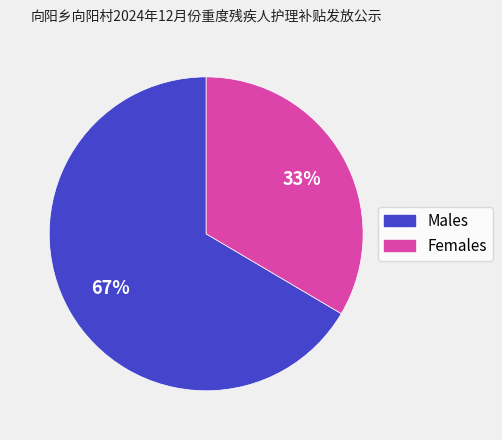

To the nearest percent, what is the average slice percentage?

50%